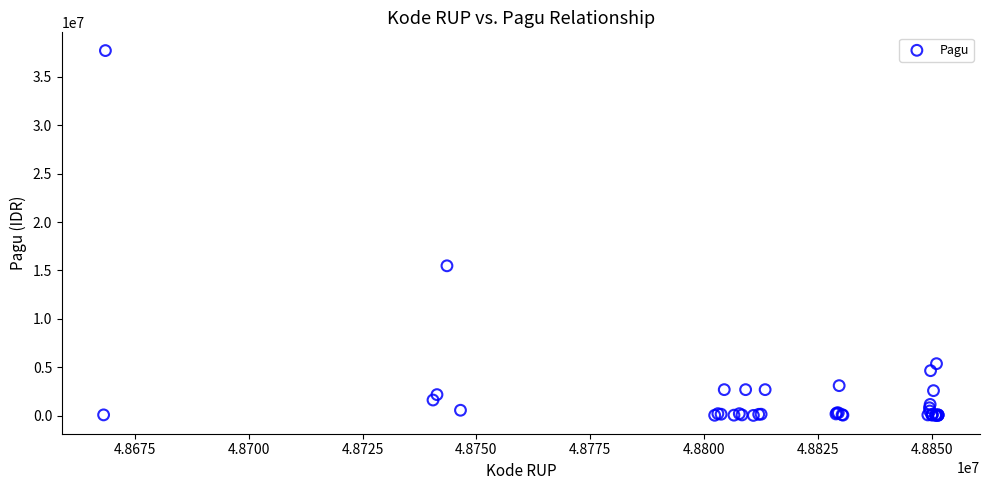

What Y value in the scatter plot is closest to 18866750?

15480000